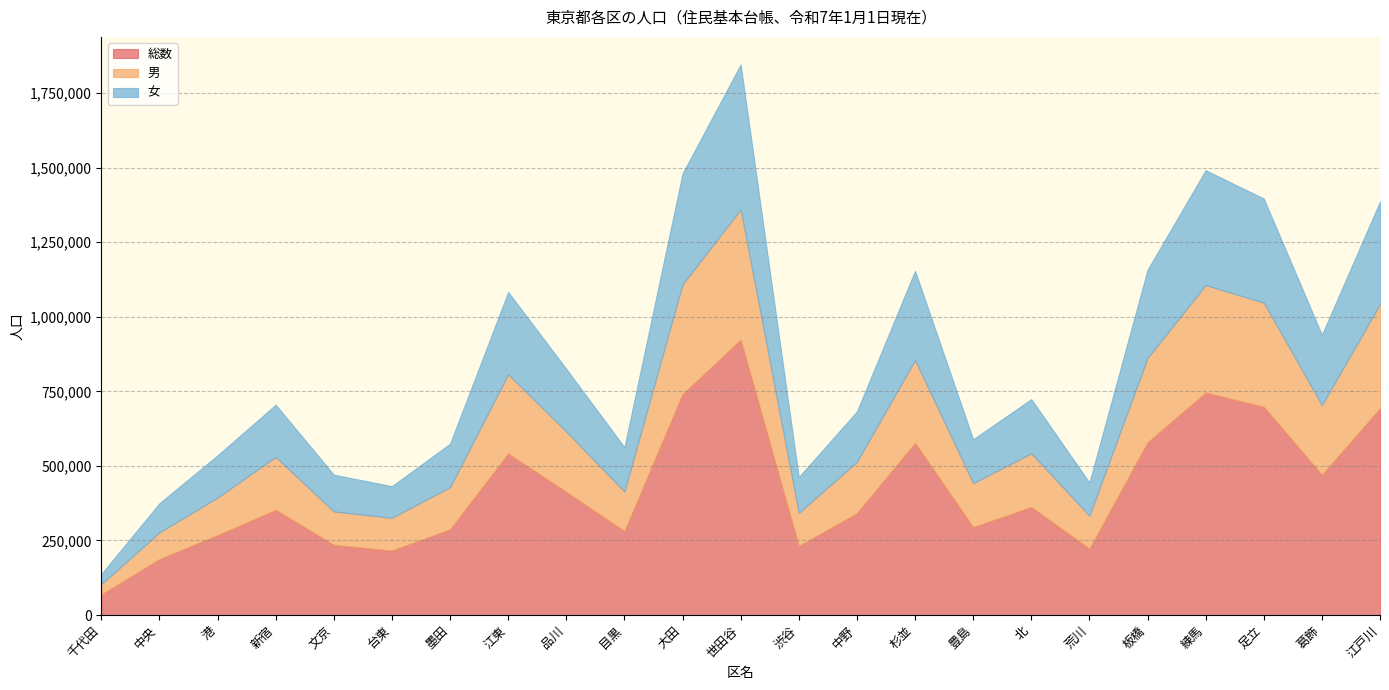

Which category has the lowest value in the 総数 series?

千代田